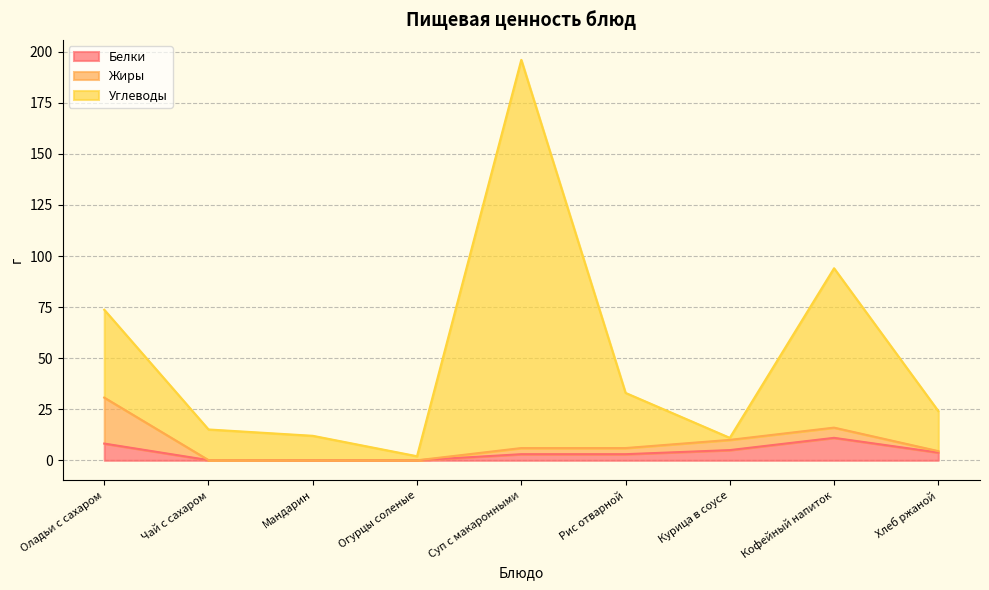

How many data points does each series have?

9